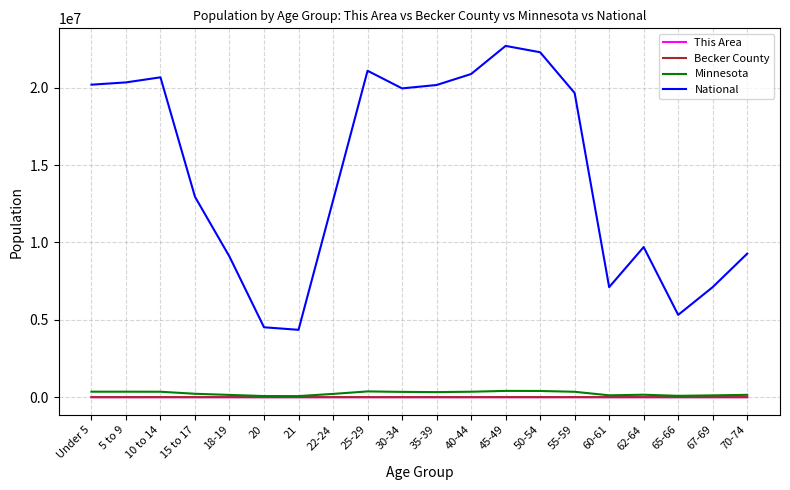

What is the sum of all National values?

290190983